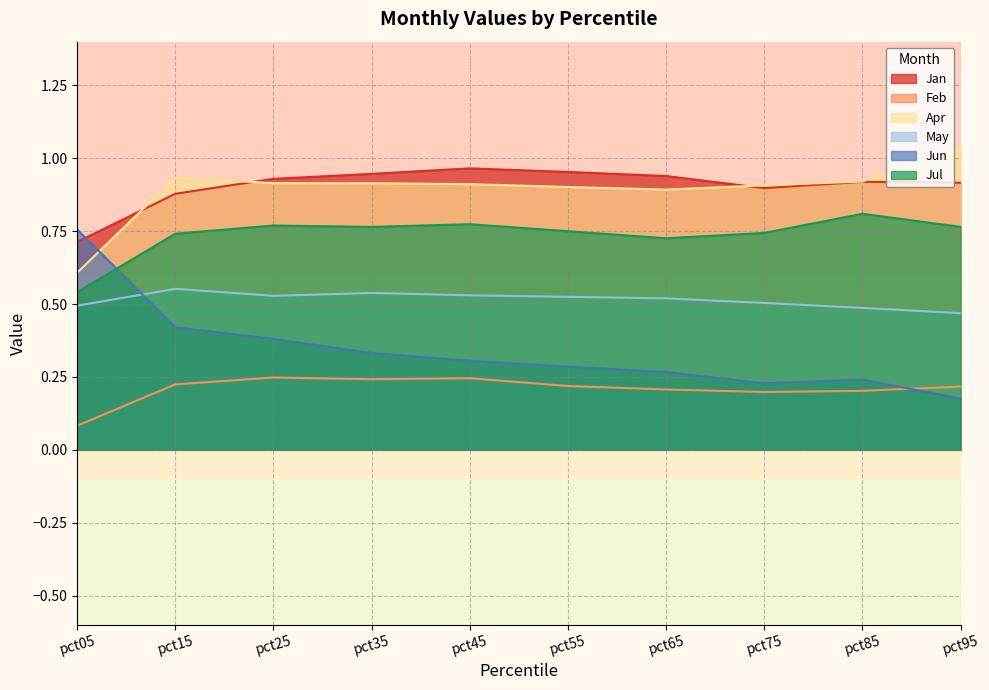

At which category does May reach its first local valley?

pct25